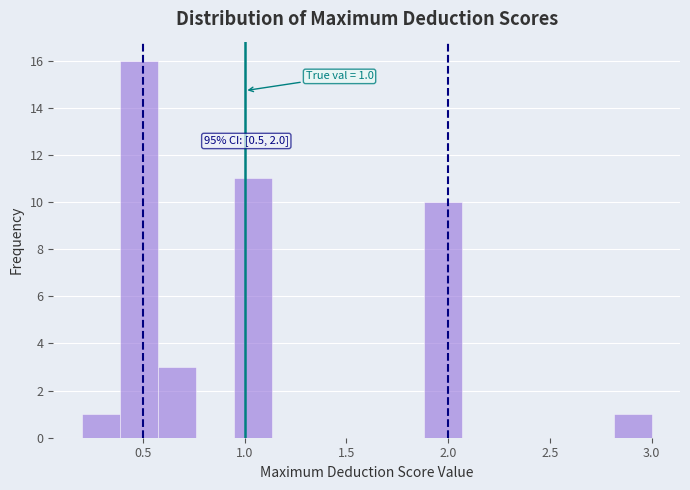

Read against the x-axis, roughly where is the centre of the tallest bar?

0.50